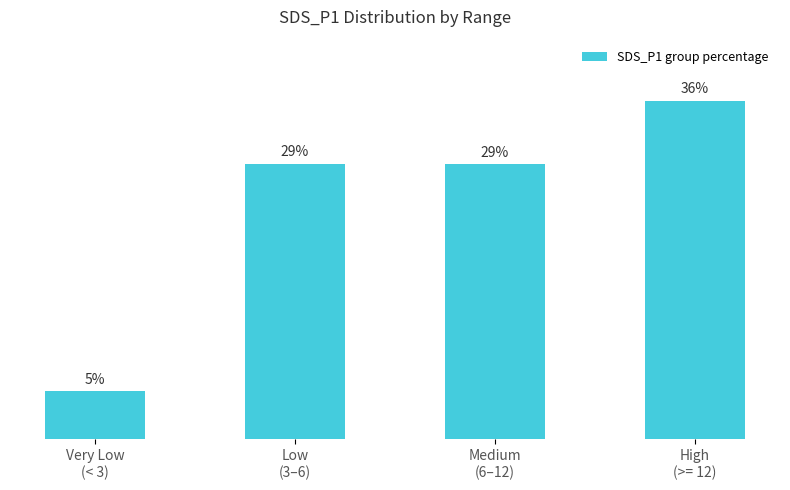

What is the smallest value displayed?

5.1